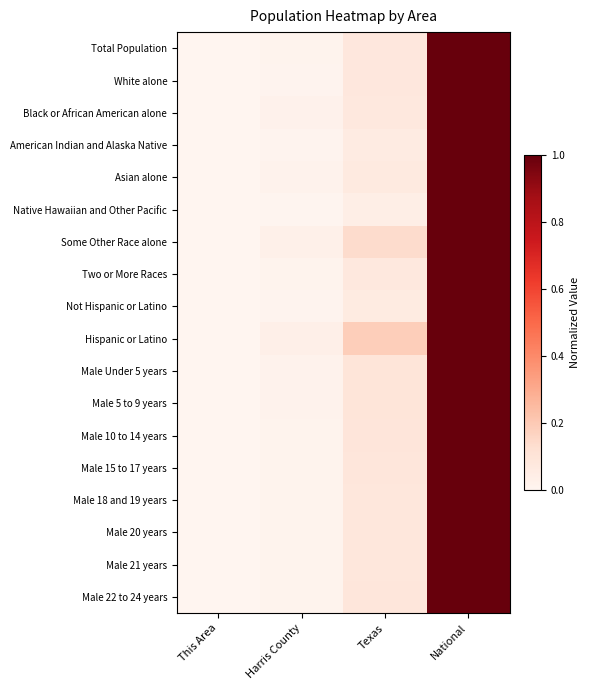

At how many categories does at least one series exceed 0?

4